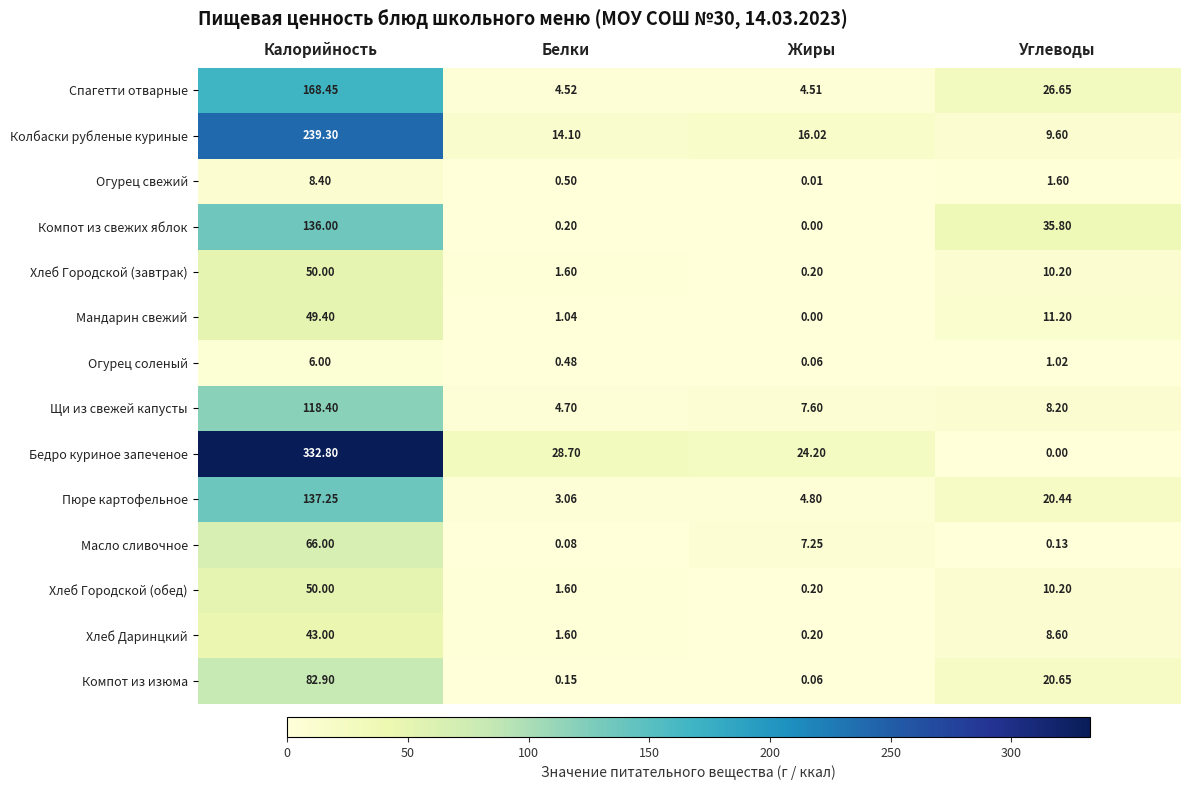

At which label does Спагетти отварные reach its minimum?

Жиры